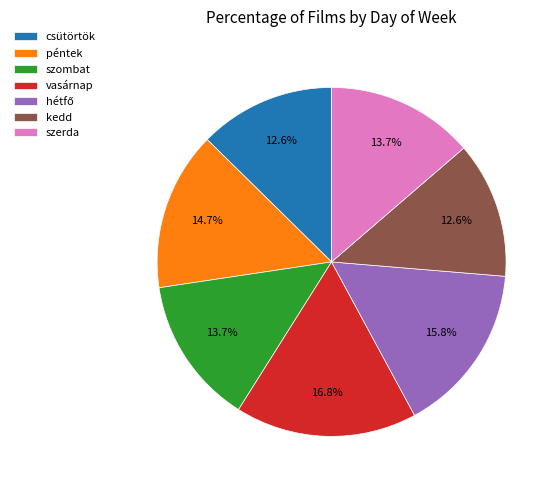

Do szerda and vasárnap together represent more than half of the pie?

No